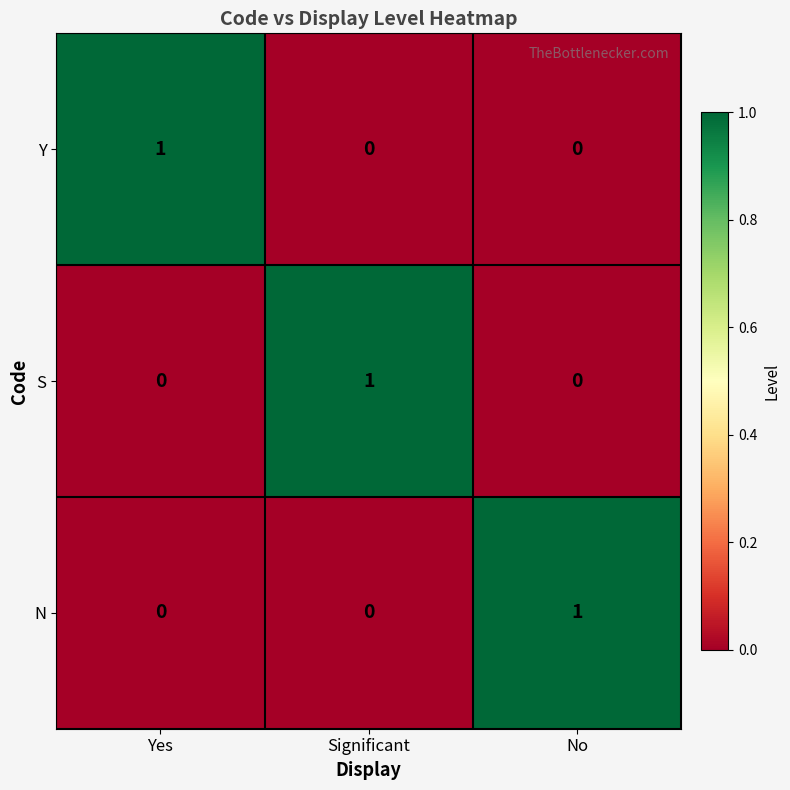

Reading right to left, extract all data points from this chart.

Y: No=0	Significant=0	Yes=1
S: No=0	Significant=1	Yes=0
N: No=1	Significant=0	Yes=0